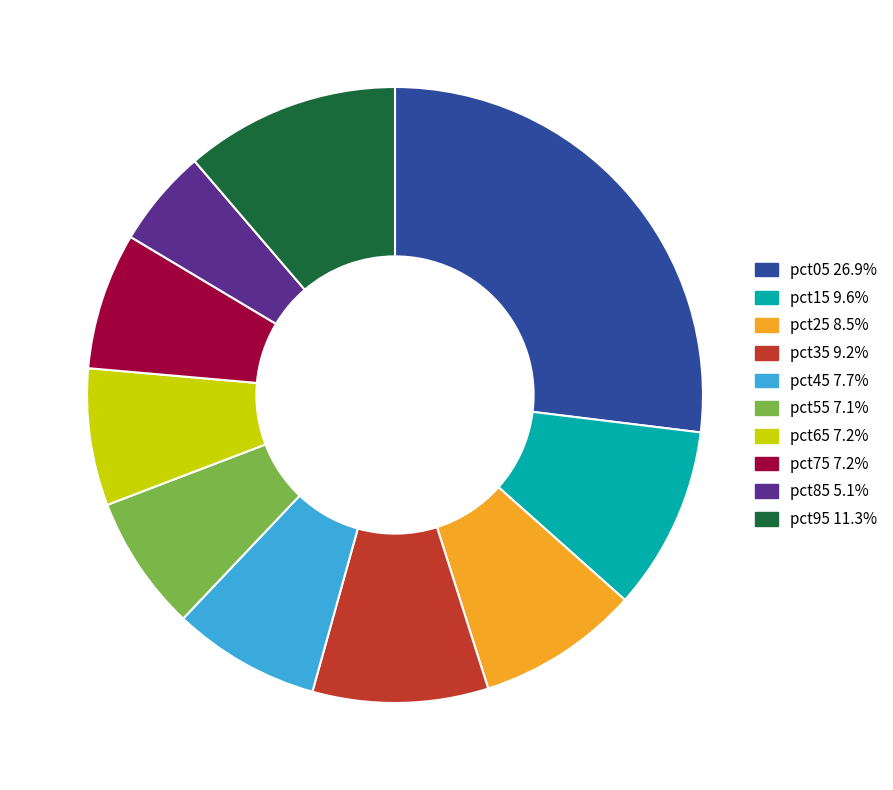

Which has a higher value, pct25 or pct15?

pct15